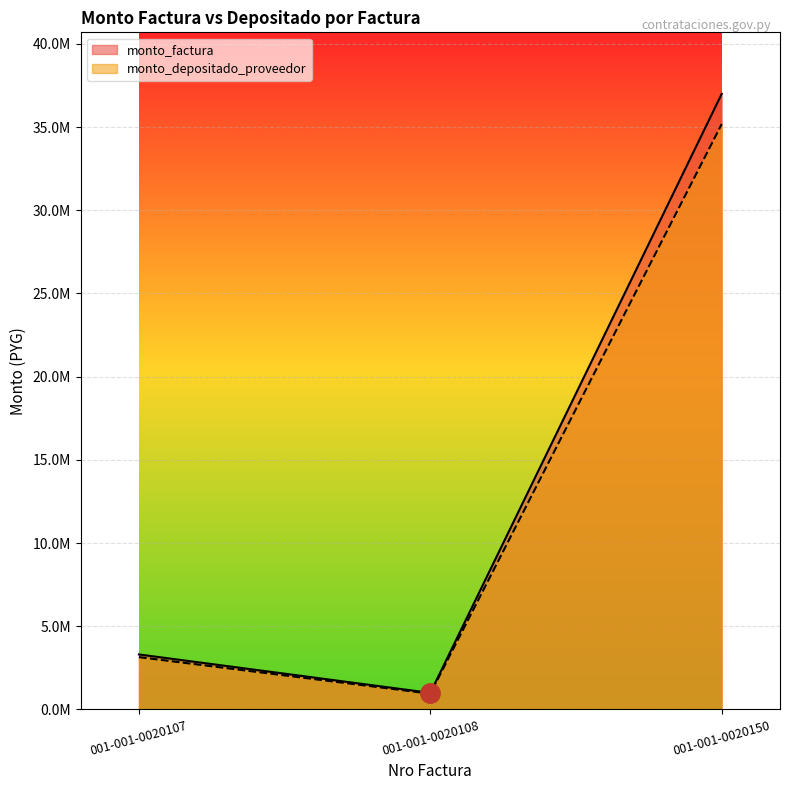

Where is monto_factura nearest to the value 18995000?

001-001-0020107